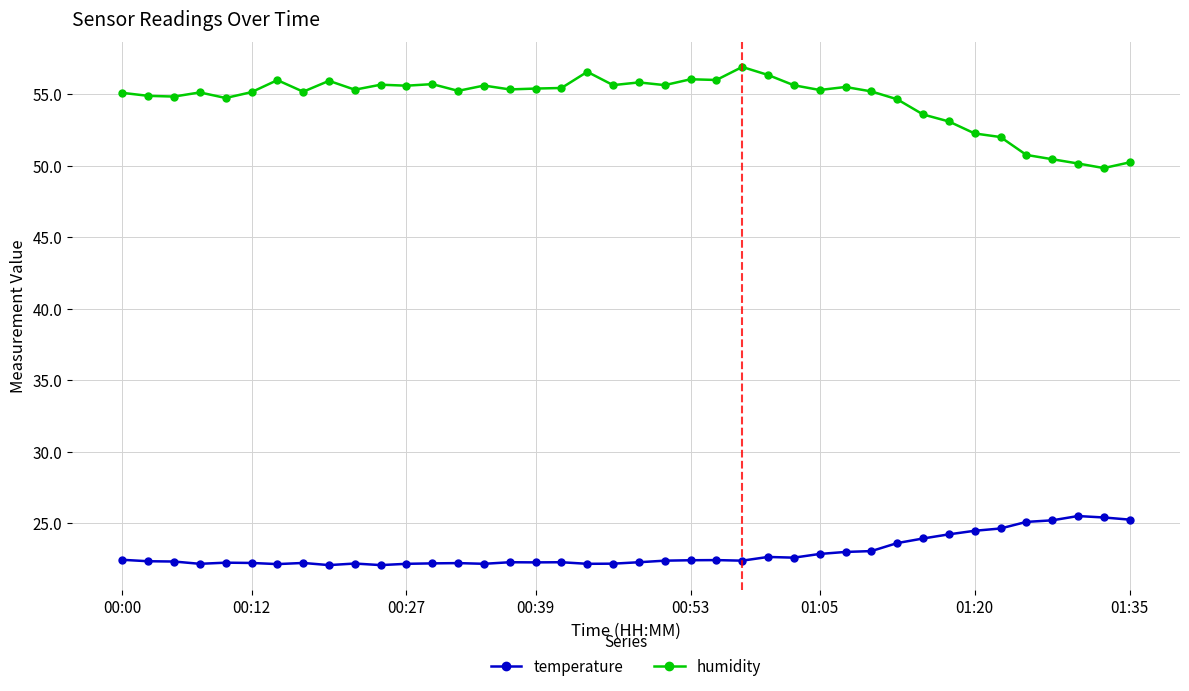

Which series has the widest spread of values?

humidity